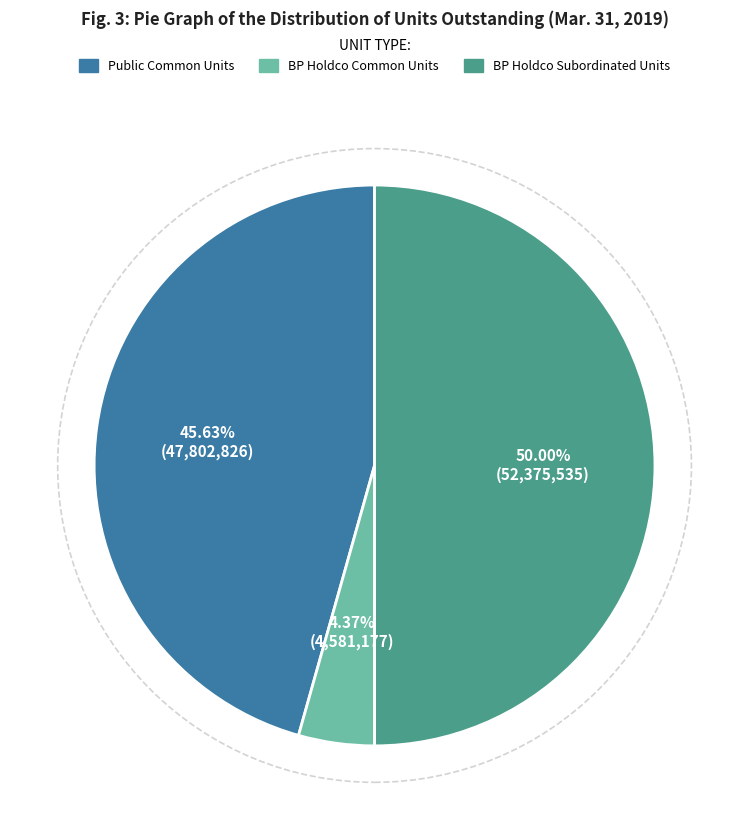

Is Public Common Units the majority of the pie?

No